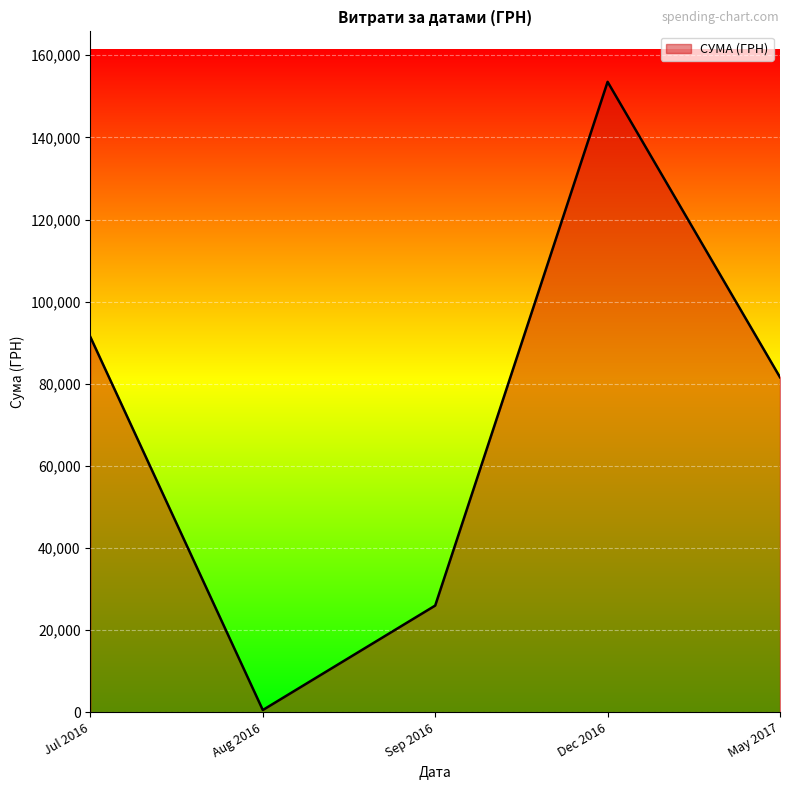

How many lines are shown in the chart?

1